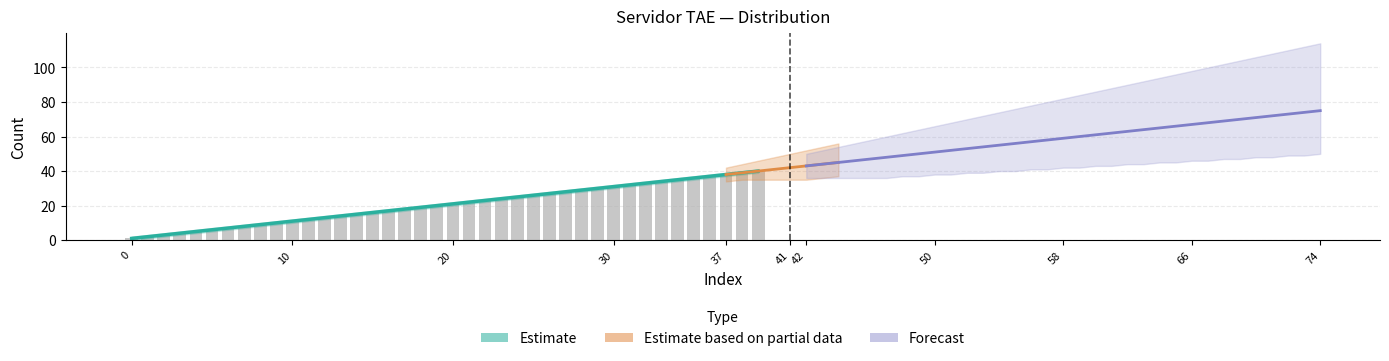

True or false: the data shows 36 at 35.

True